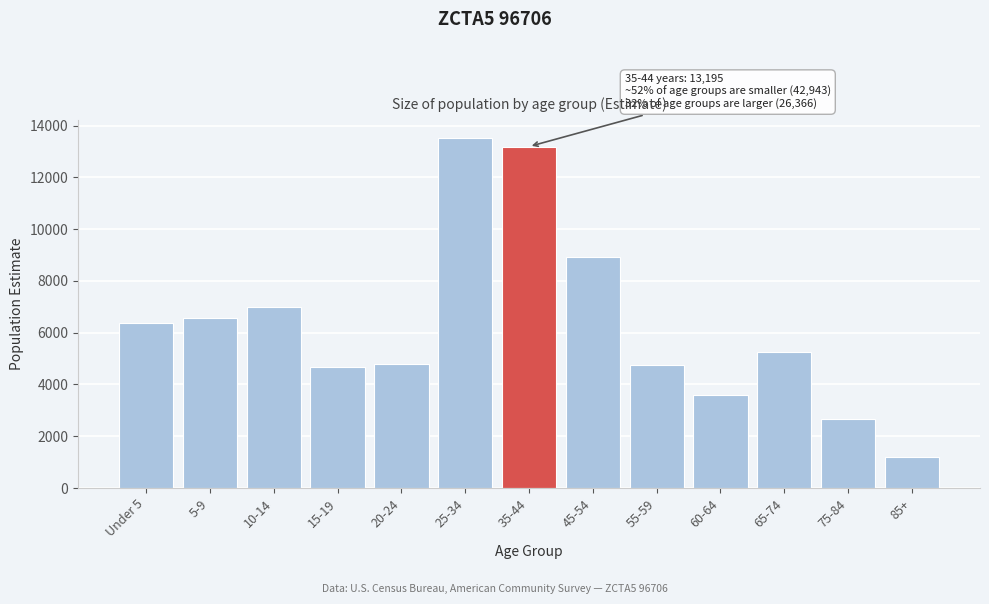

Is it true that the value at 45-54 is 8923?

True